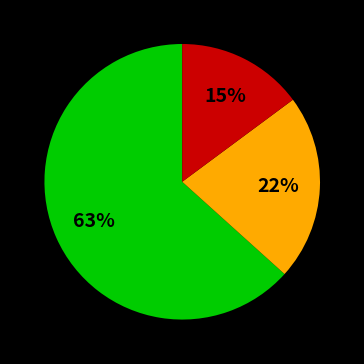

To the nearest percent, what is the average slice percentage?

33%